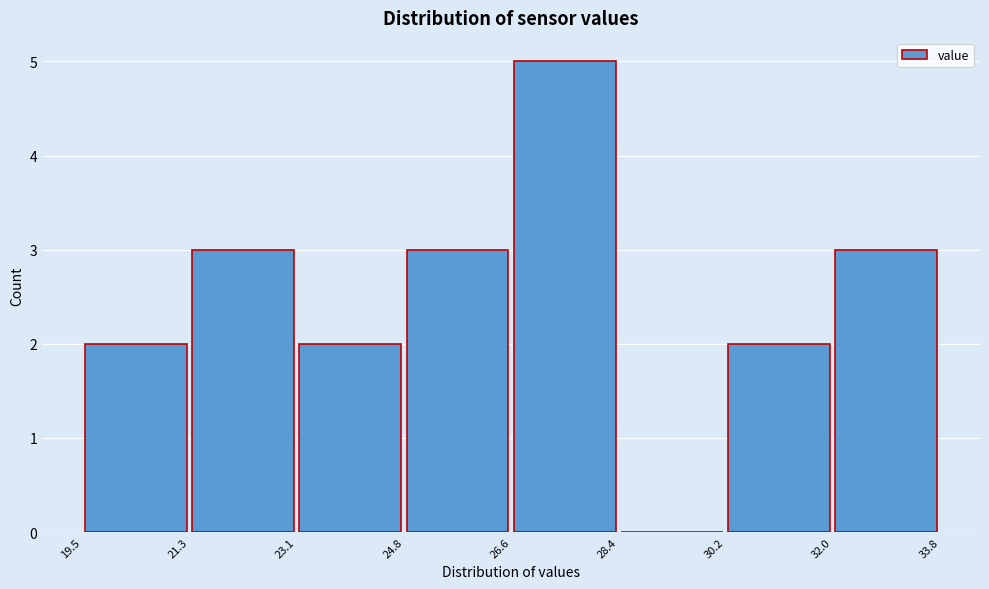

Reading left to right, transcribe this chart: for each bar, give the range it covers on the x-axis and its height. The values are not printed on the chart, so give them approximately, as read against the axis.

19.5 to 21.3: 2
21.3 to 23.1: 3
23.1 to 24.8: 2
24.8 to 26.6: 3
26.6 to 28.4: 5
28.4 to 30.2: 0
30.2 to 32.0: 2
32.0 to 33.8: 3